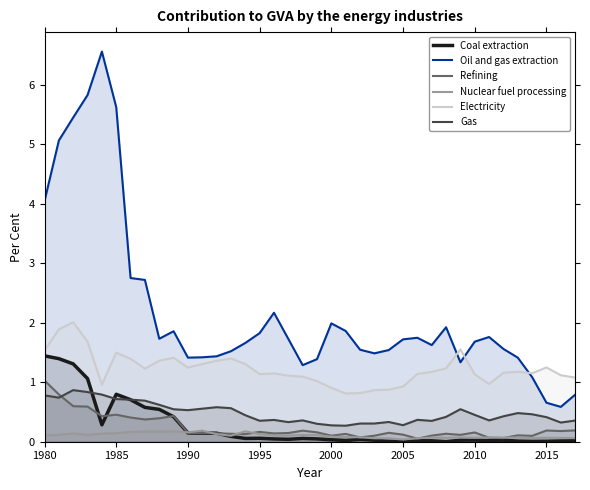

What is the approximate value of Refining at 1985?

0.5